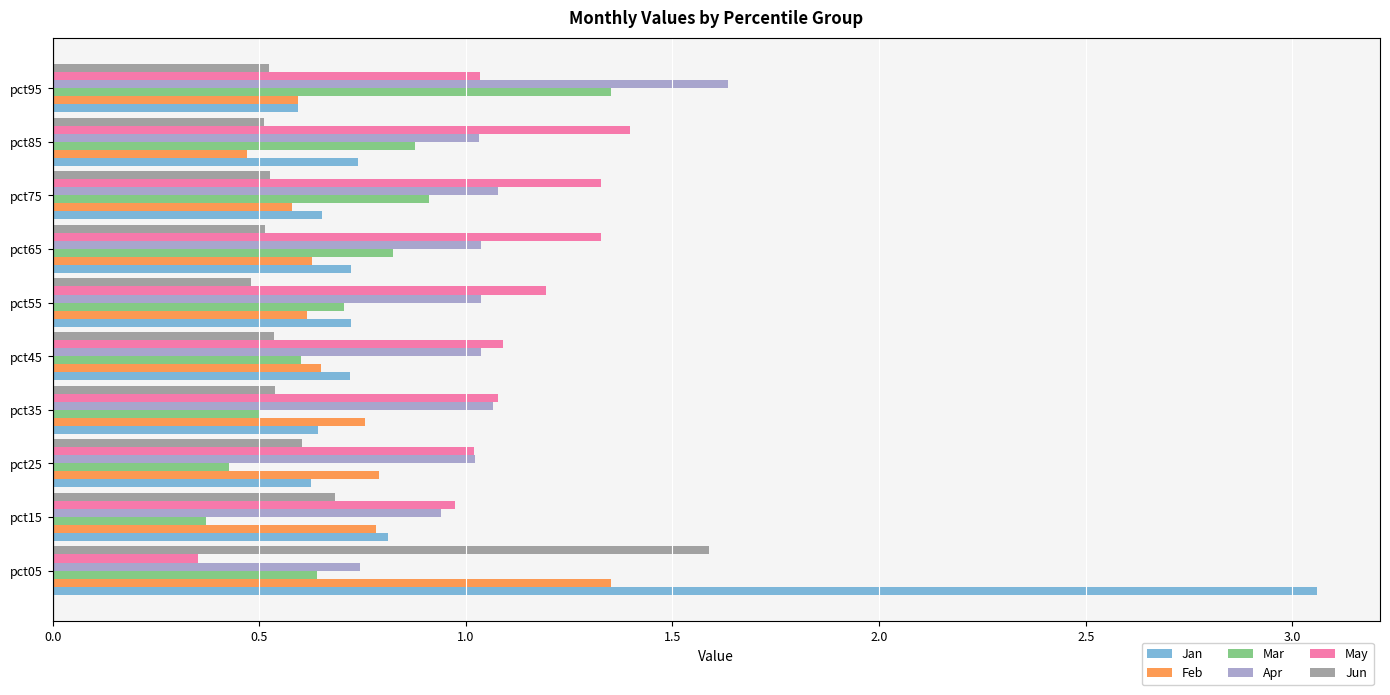

Which series changed the most between pct05 and pct75?

Jan